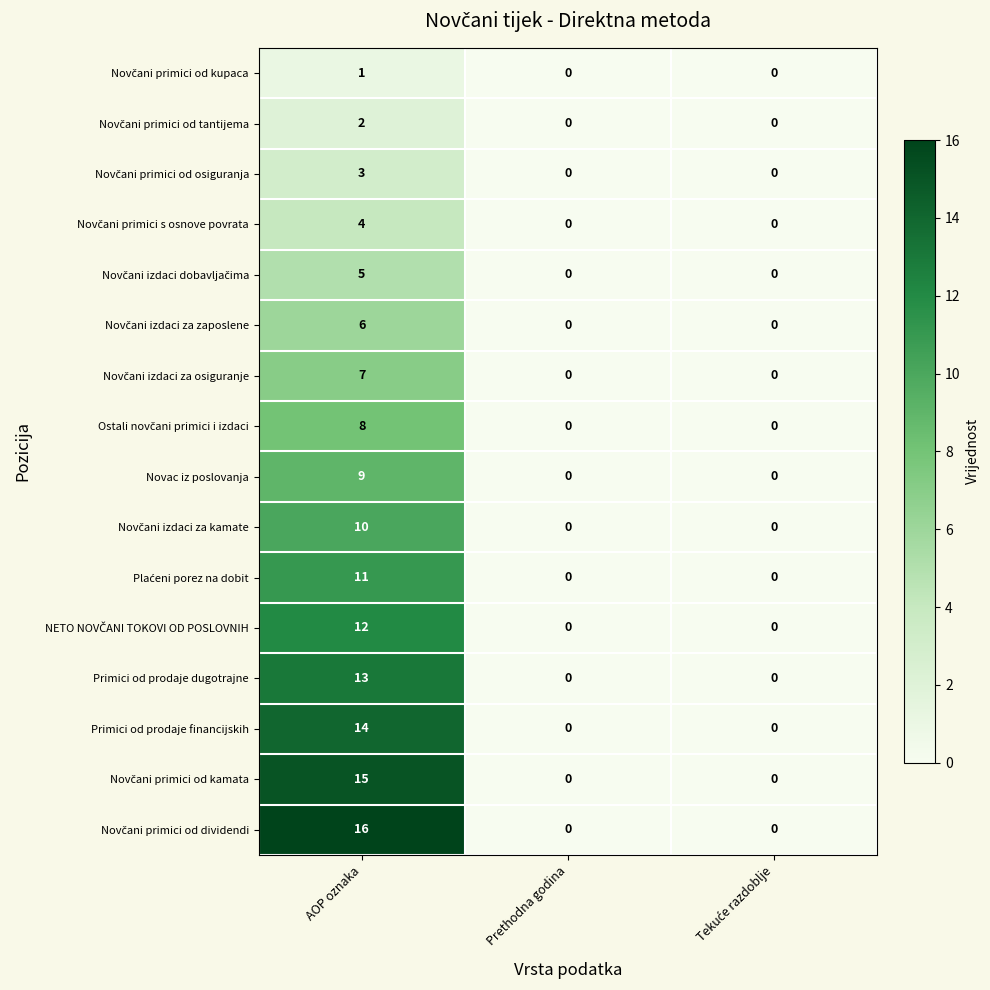

How many distinct data groups are displayed?

16